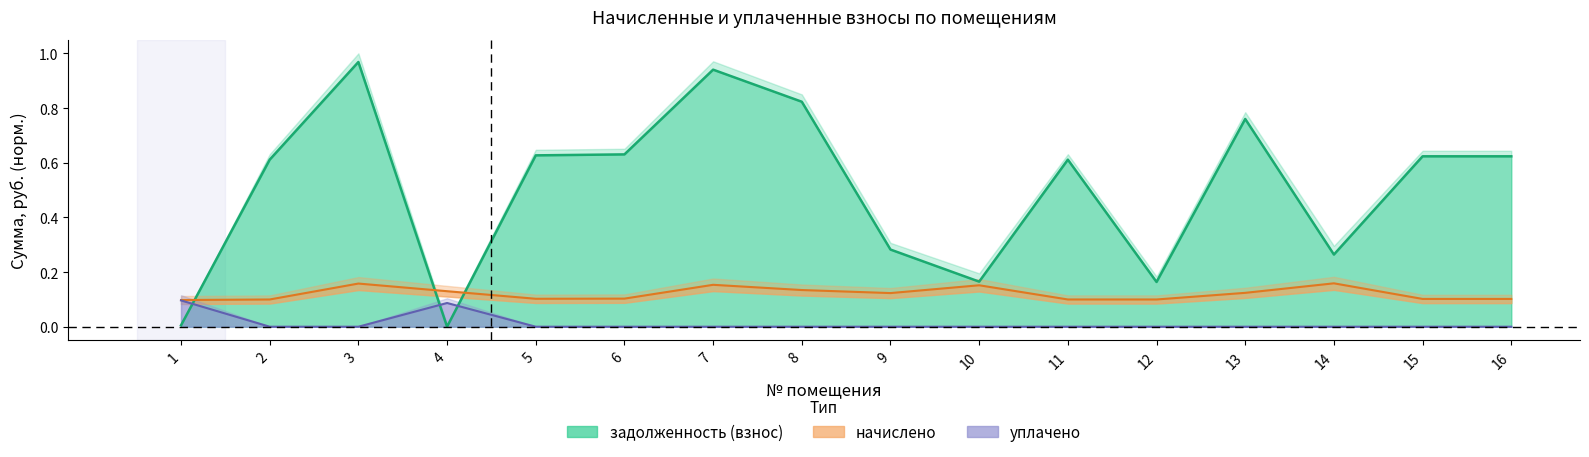

Does the chart have visible grid lines?

No